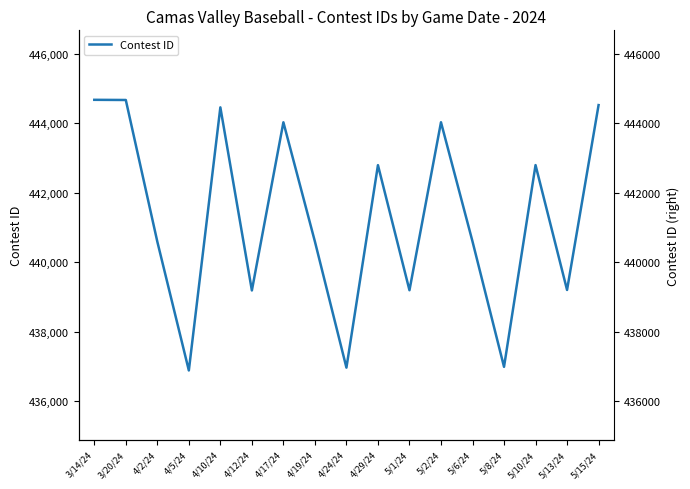

How many values exceed 440595?

8